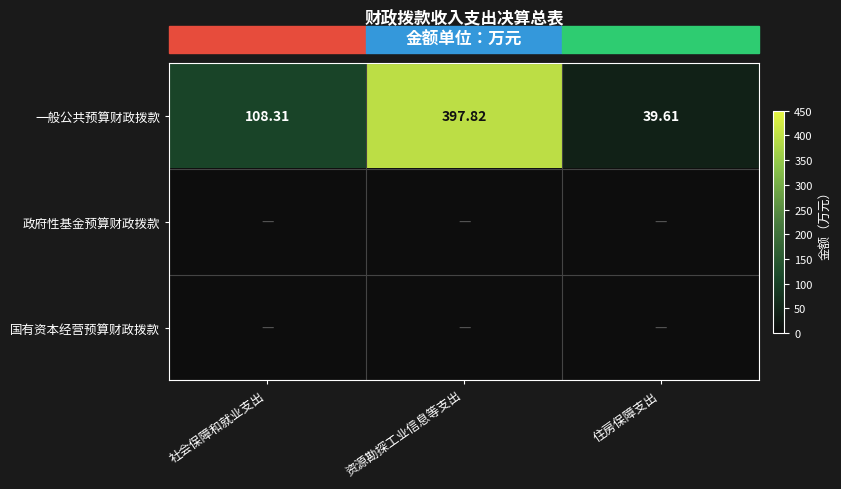

Where does the 一般公共预算财政拨款 series first go above 108?

社会保障和就业支出